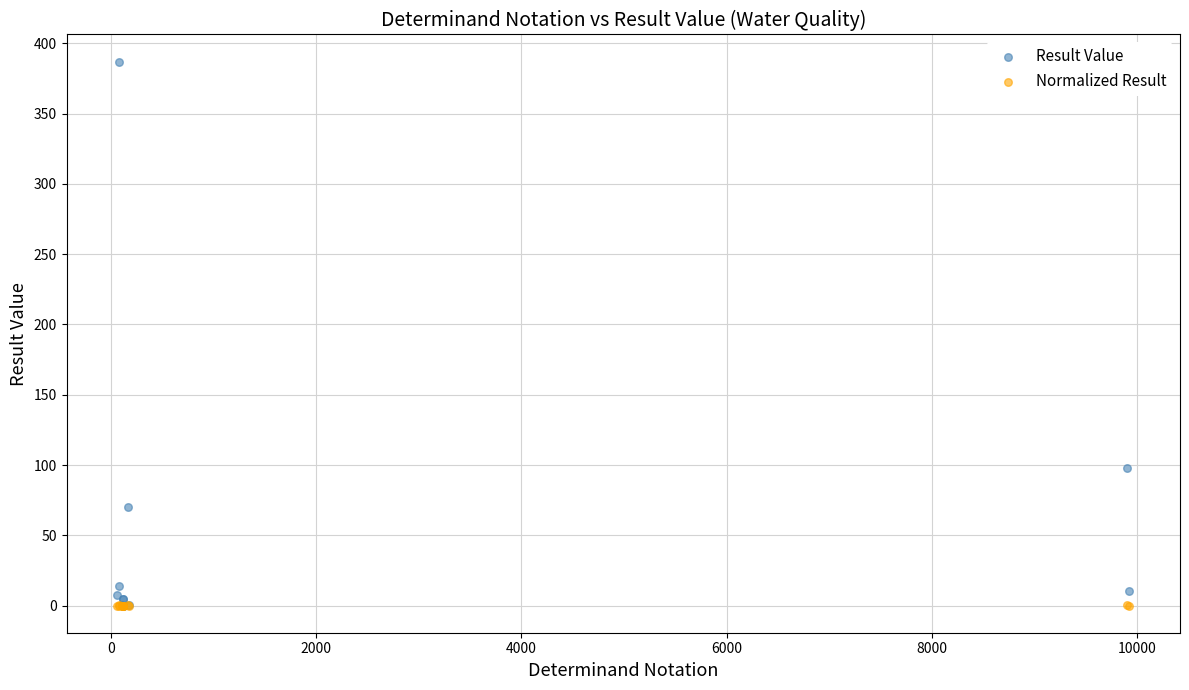

In the Result Value series, what Y value is closest to 193?

97.8